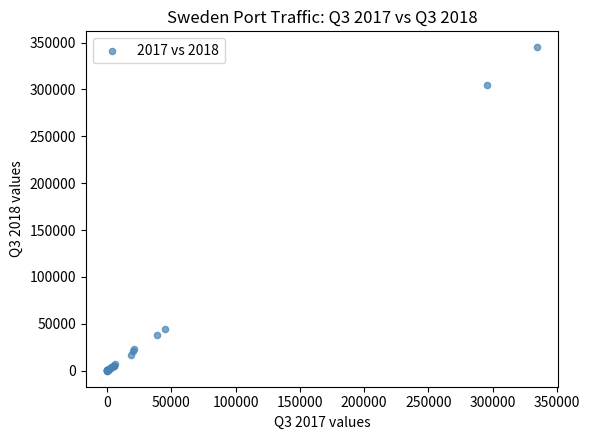

What Y value in the scatter plot is closest to 172391?

44695.1